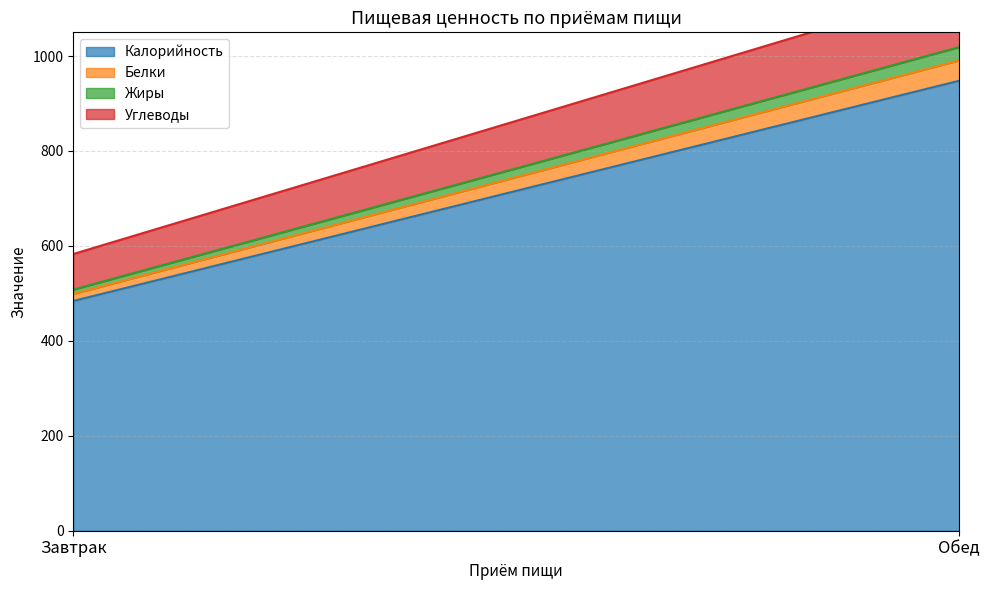

At which label does Калорийность reach its peak?

Обед